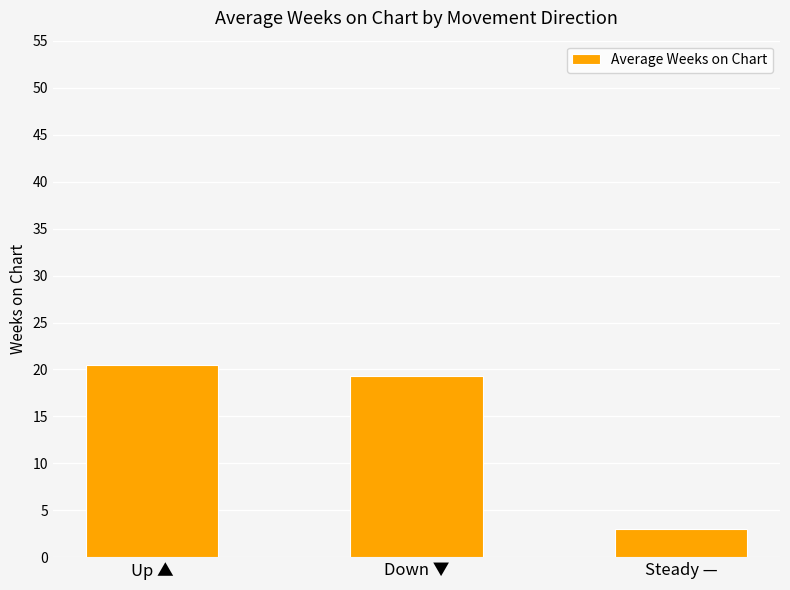

What position from the right is Up ▲?

3